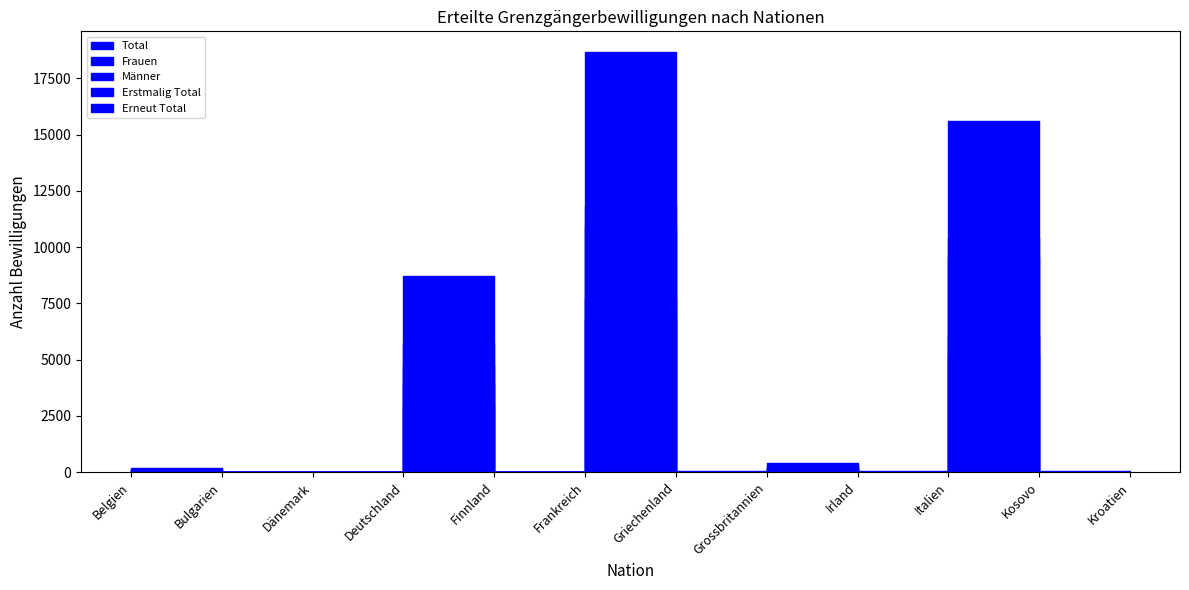

Which category has the lowest value in the Frauen series?

Kosovo